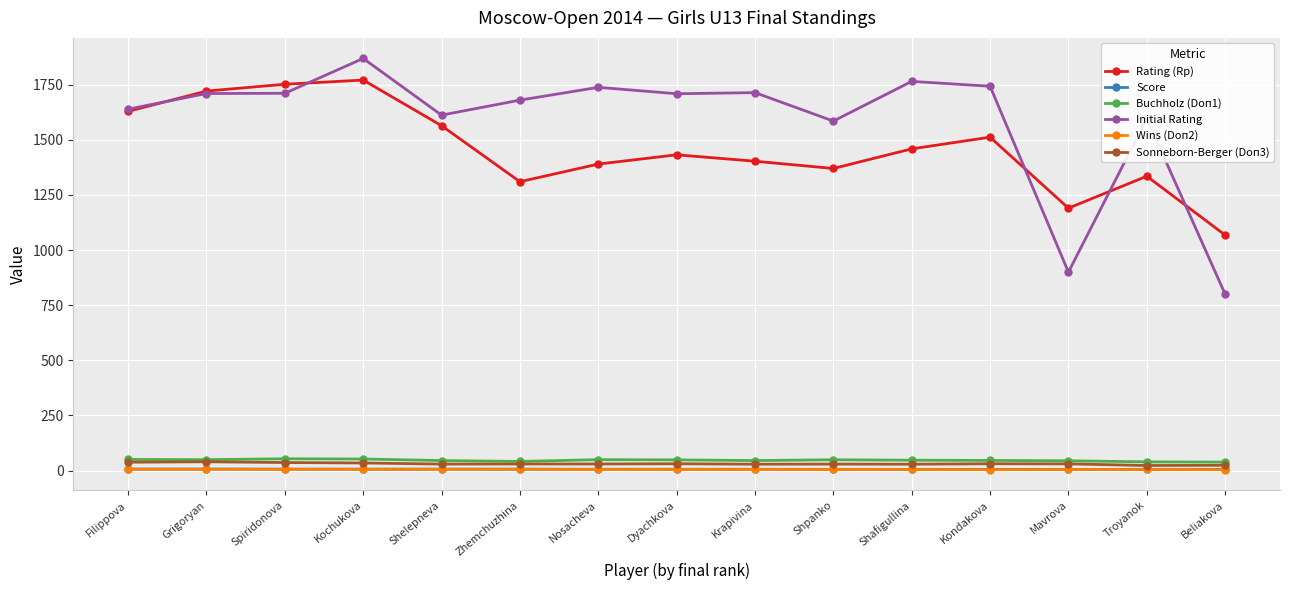

What is the sum of the Initial Rating values at Dyachkova and Beliakova?

2509.0